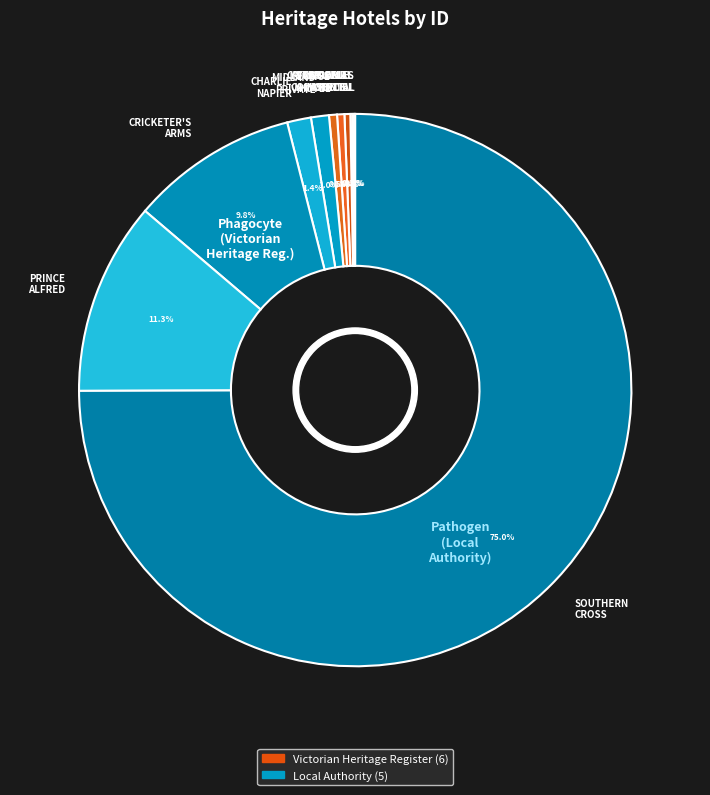

What percentage is NOT represented by MIDLAND PRIVATE?

99.0%